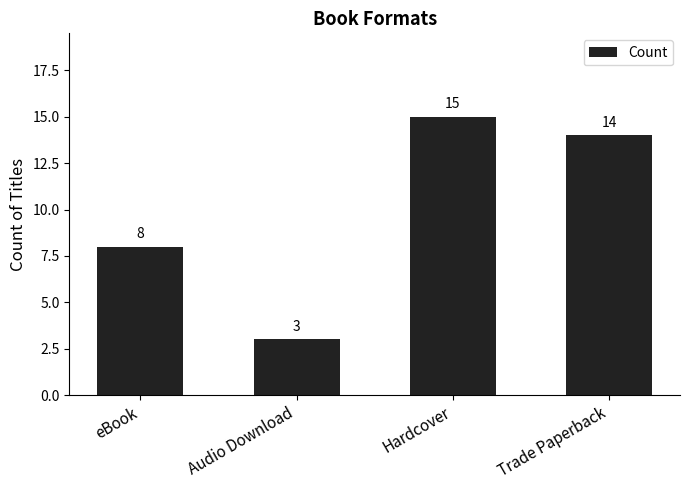

What position from the left is Trade Paperback?

4